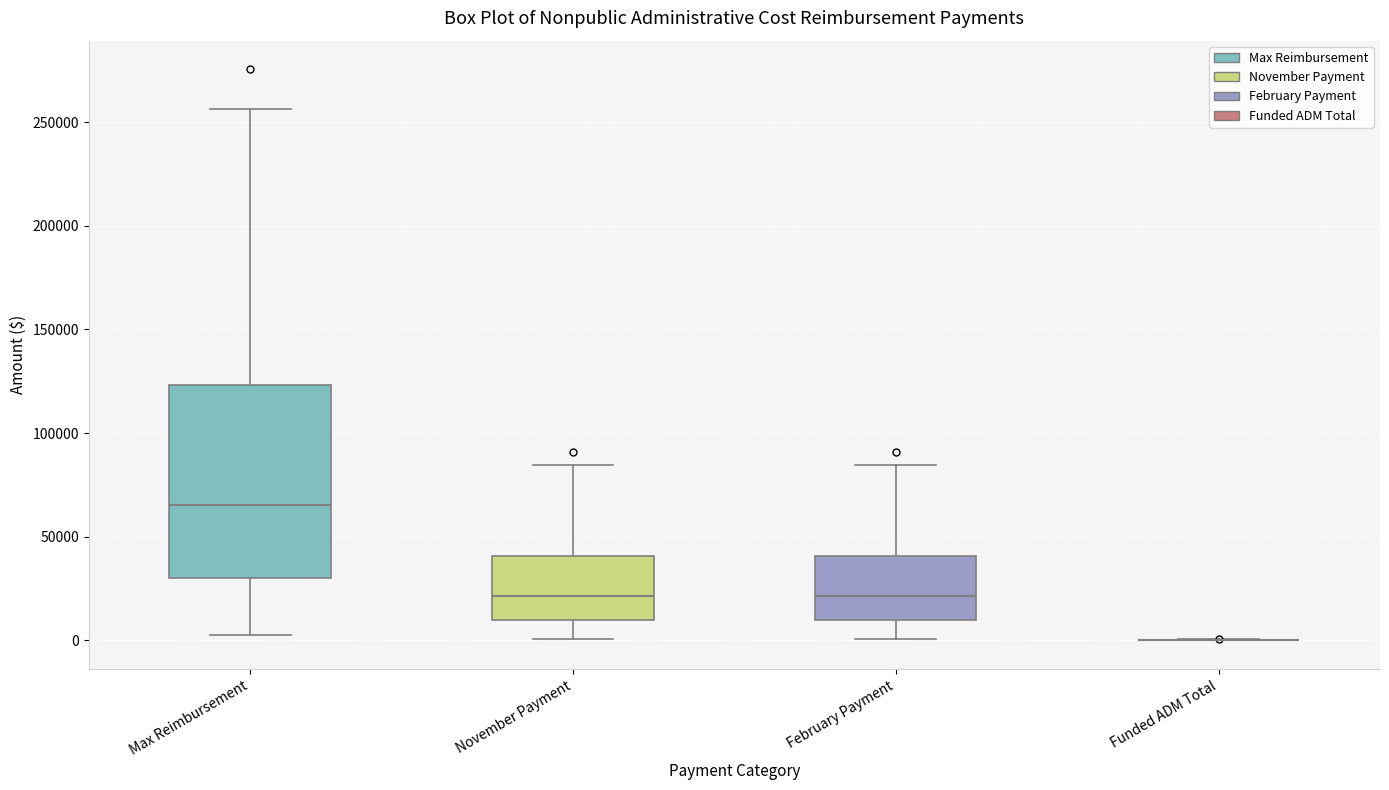

Reading left to right, read every box against the y-axis: the position of its median line, the range the box covers, and the ends of its whiskers. The values are not printed on the chart, so give them approximately, as read against the axis.

Max Reimbursement: median 65000, box 30000 to 125000, whiskers 5000 to 255000
November Payment: median 20000, box 10000 to 40000, whiskers 0 to 85000
February Payment: median 20000, box 10000 to 40000, whiskers 0 to 85000
Funded ADM Total: box collapsed to a line at 0, whiskers 0 to 0